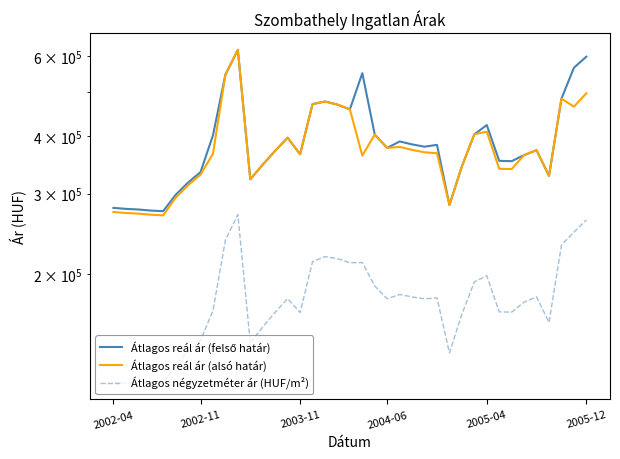

True or false: Átlagos négyzetméter ár (HUF/m²) and Átlagos reál ár (alsó határ) cross at least once.

False